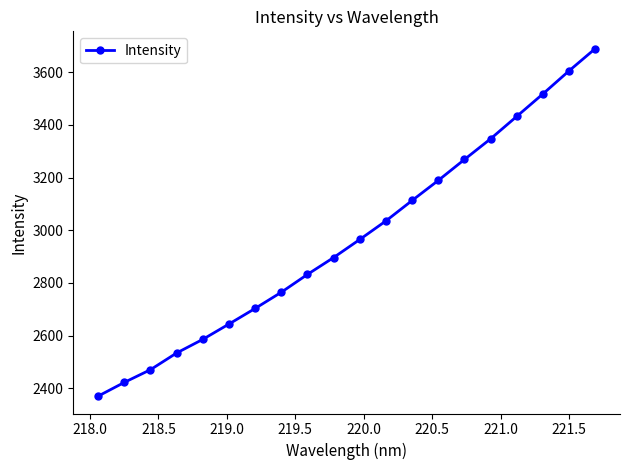

What is the average value?

2969.3